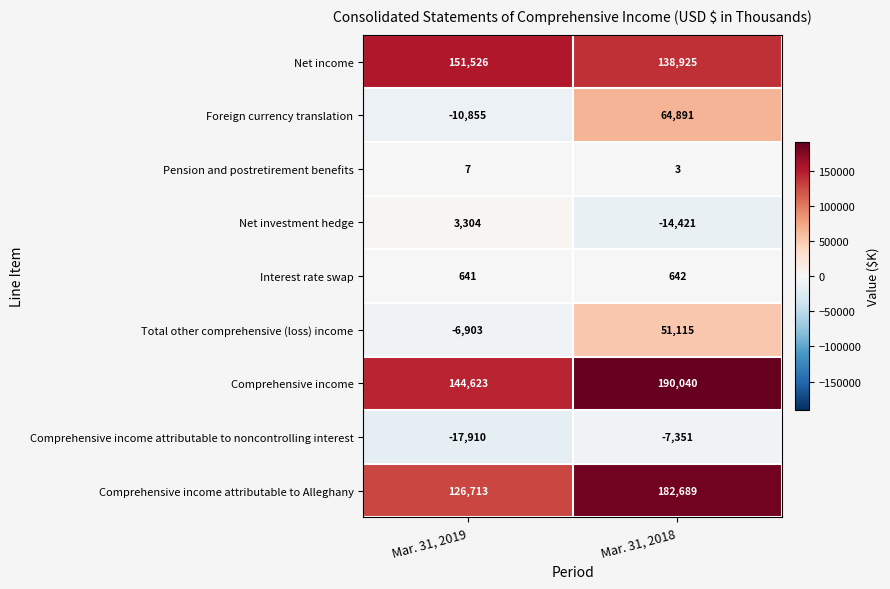

Is it true that Comprehensive income attributable to noncontrolling interest equals -7351 at Mar. 31, 2018?

True